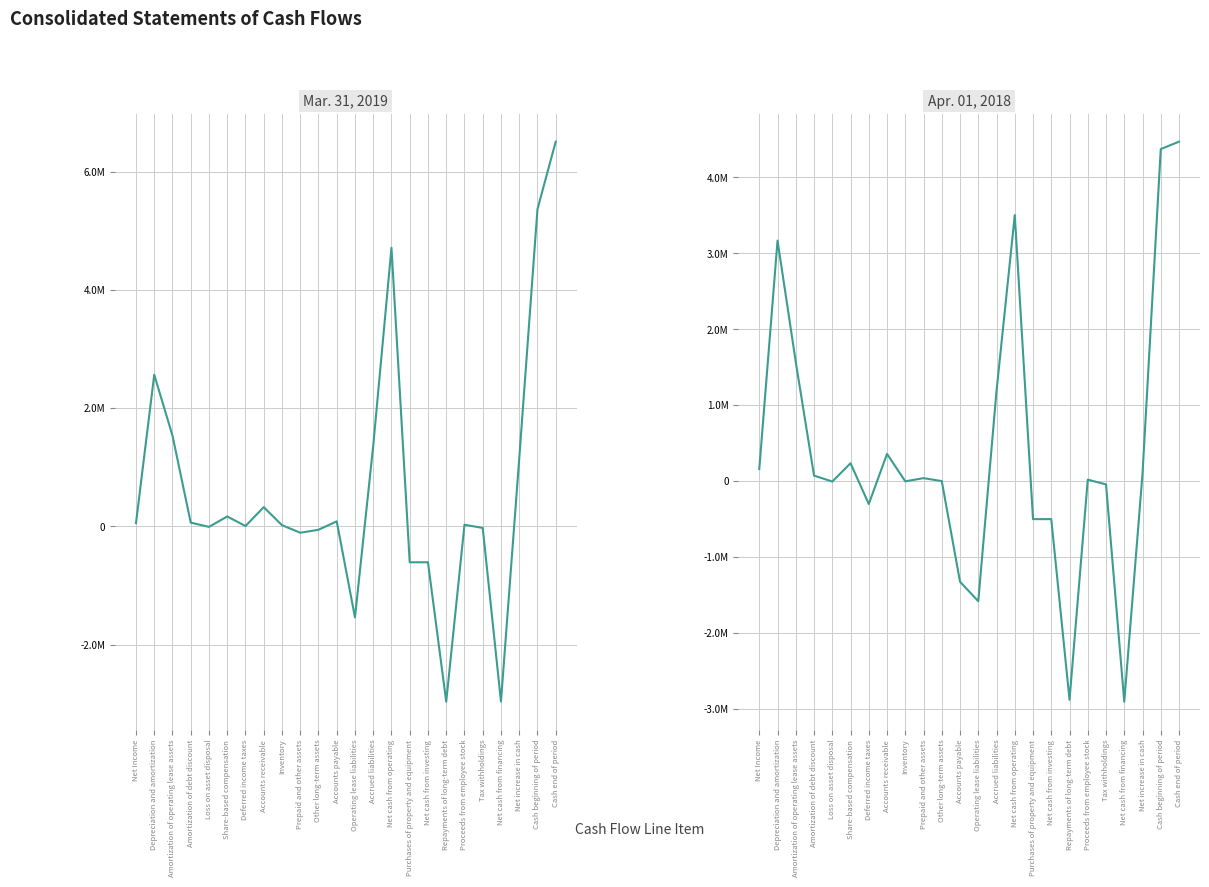

Is it true that Mar. 31, 2019 equals -1485749 at Repayments of long-term debt?

False